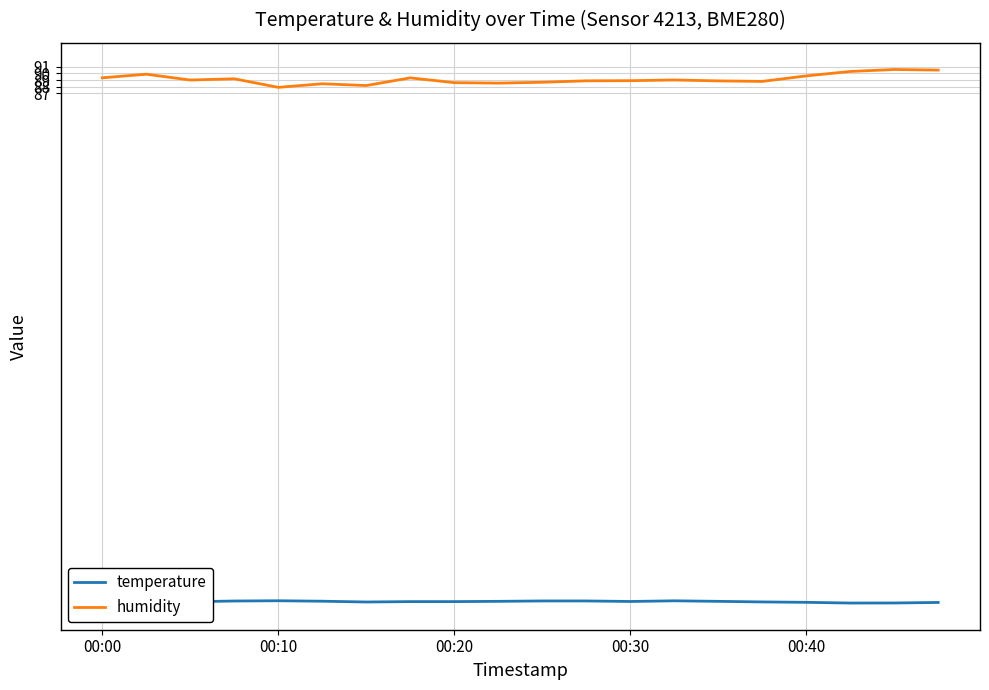

What is the average value of the humidity series?

89.1